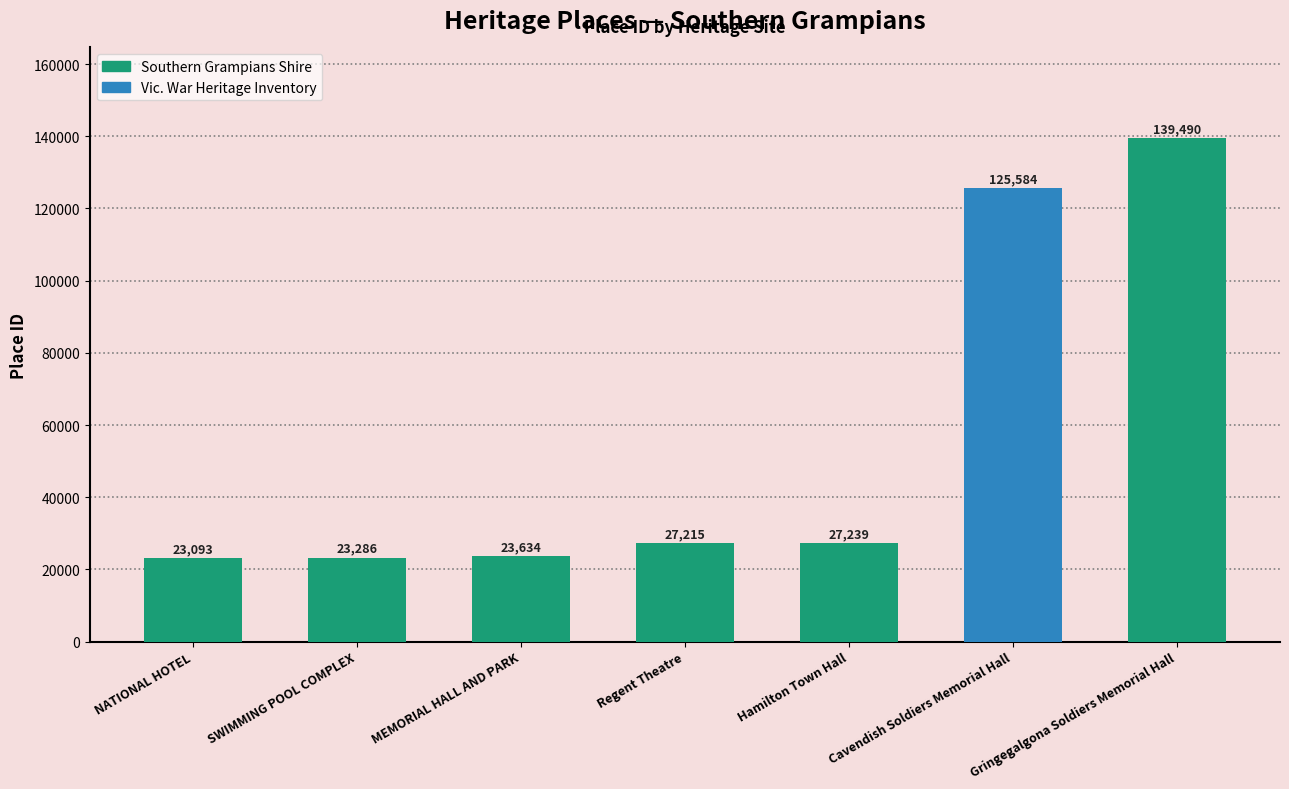

Between MEMORIAL HALL AND PARK and Regent Theatre, which is larger?

Regent Theatre